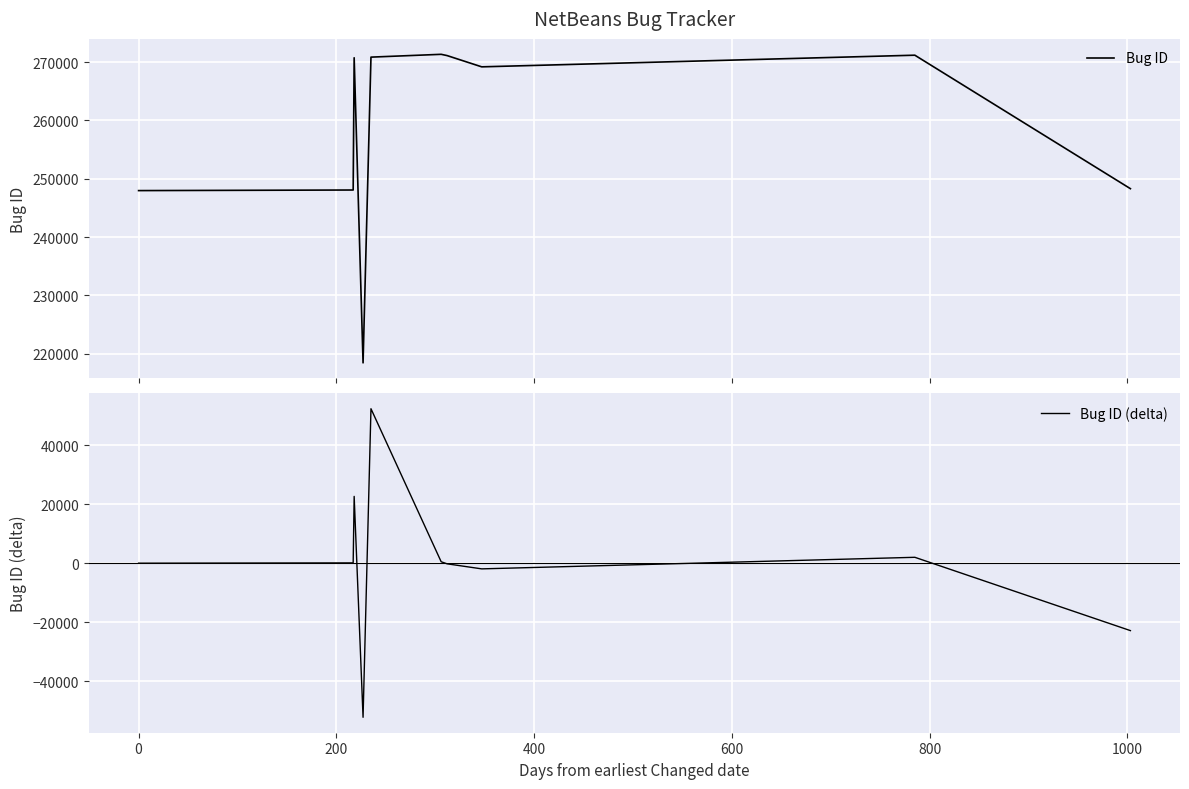

What is the minimum value shown in the chart?

-52296